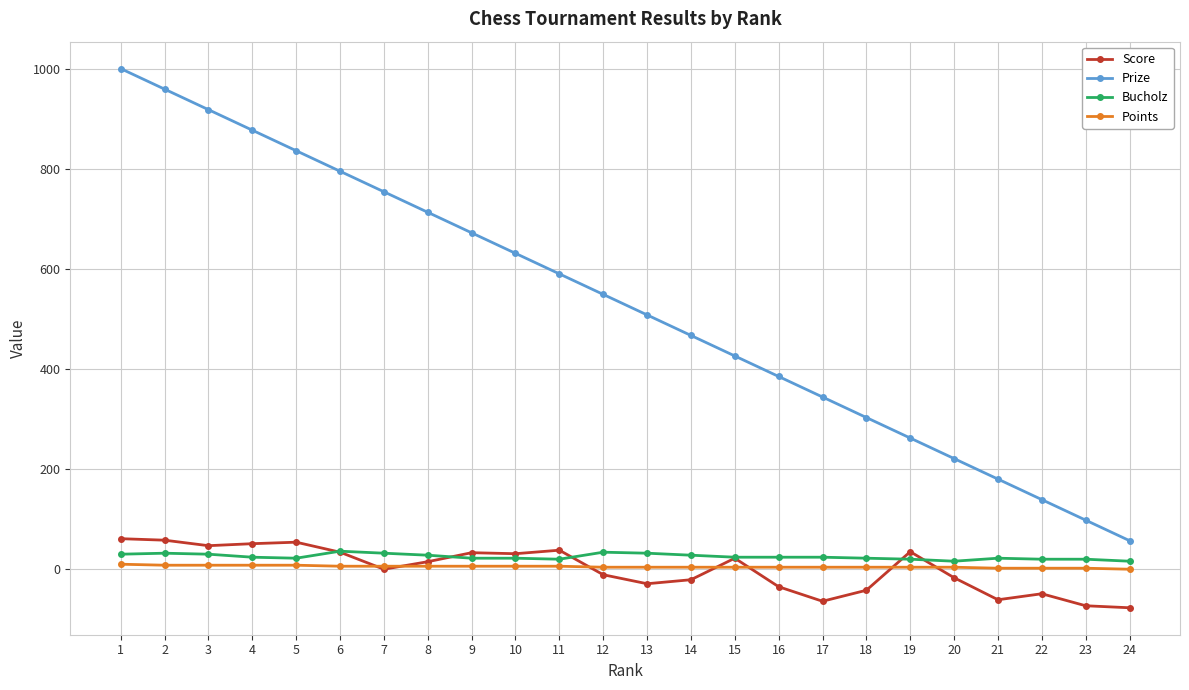

List the series in order of their peak value, lowest first.

Points, Bucholz, Score, Prize